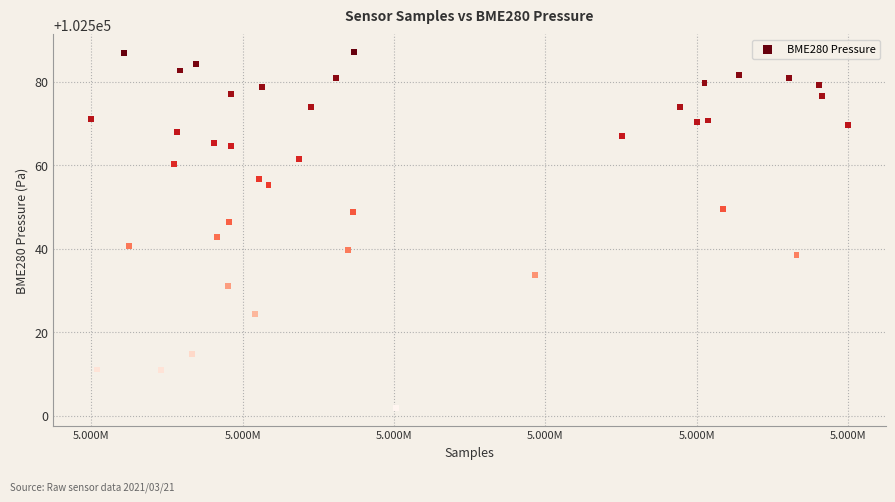

What is the range of Y values (max minus min)?

85.3